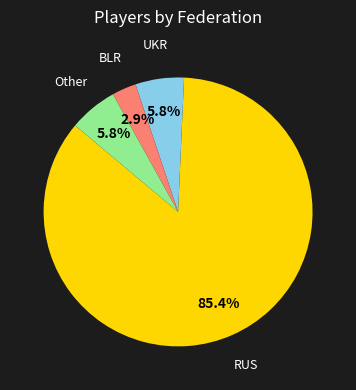

Count the number of slices in the pie.

4